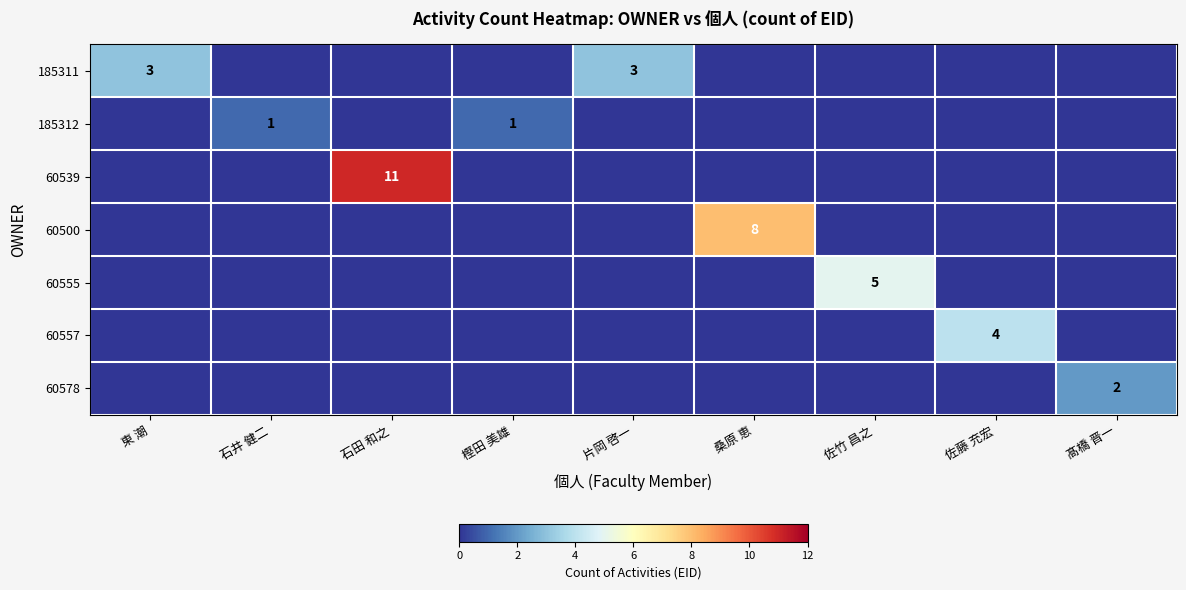

What is the sum of all 60578 values?

2